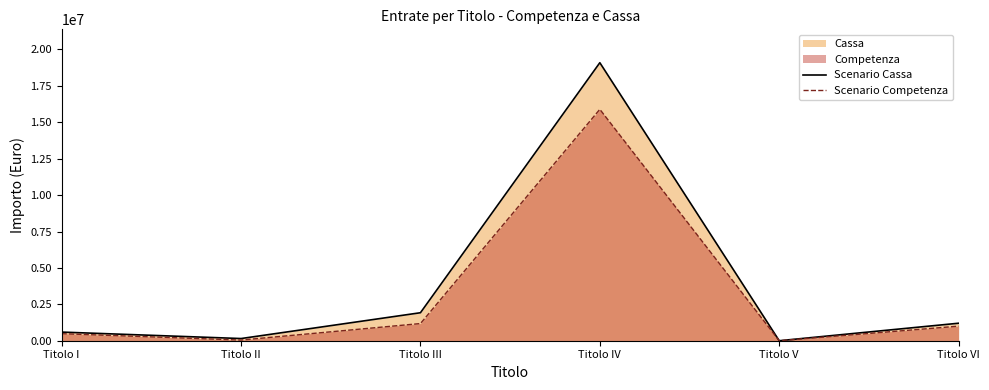

Reading left to right, list all the values displayed in this chart.

Scenario Cassa: 593265.8	149356.3	1922131.3	19093498.2	0.0	1201672.7
Scenario Competenza: 484000.0	45210.0	1179063.0	15891198.0	0.0	1000000.0